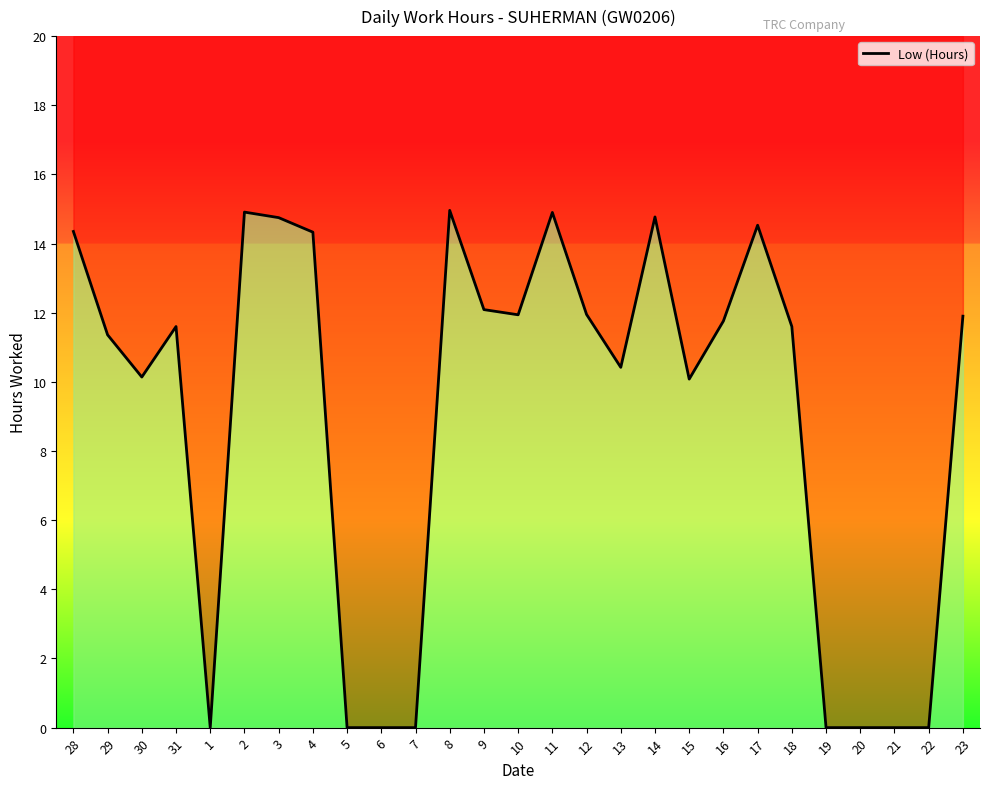

What is the difference between the values at 14 and 30?

4.6